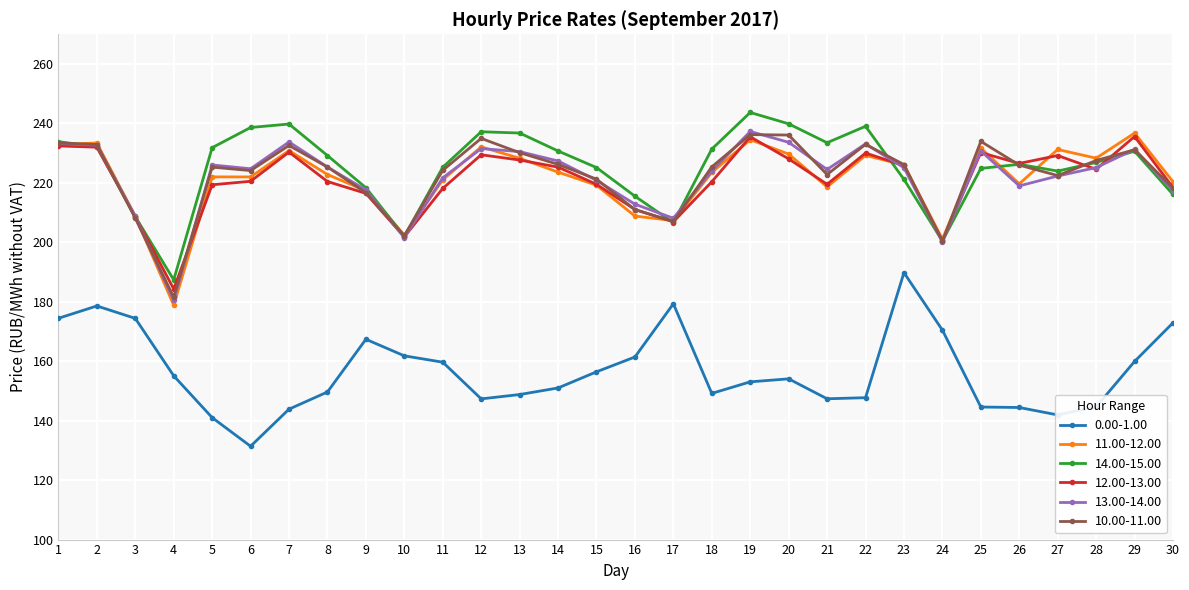

What is the value of the 13.00-14.00 point at the 18th from the left?

224.0